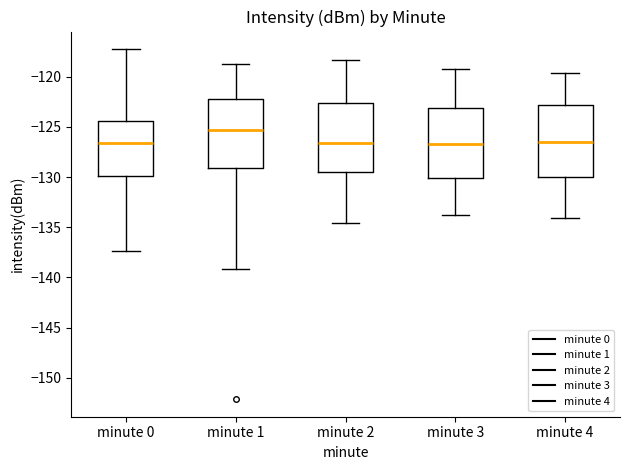

Which box has the highest median line?

minute 1